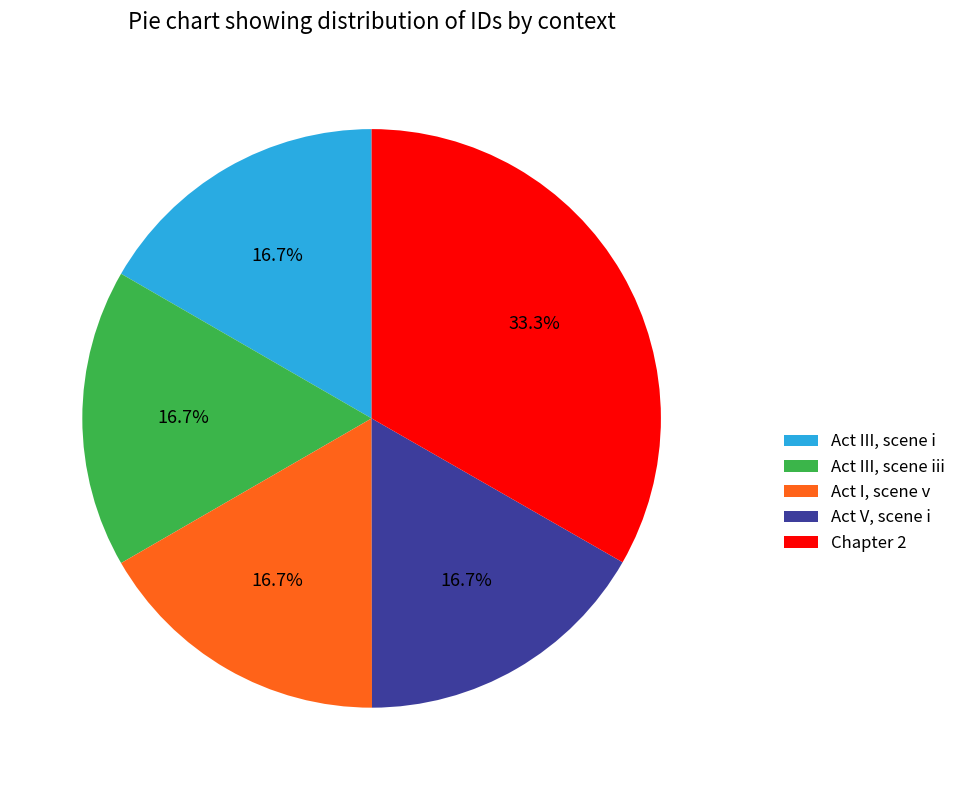

What is the largest slice in the pie chart?

Chapter 2